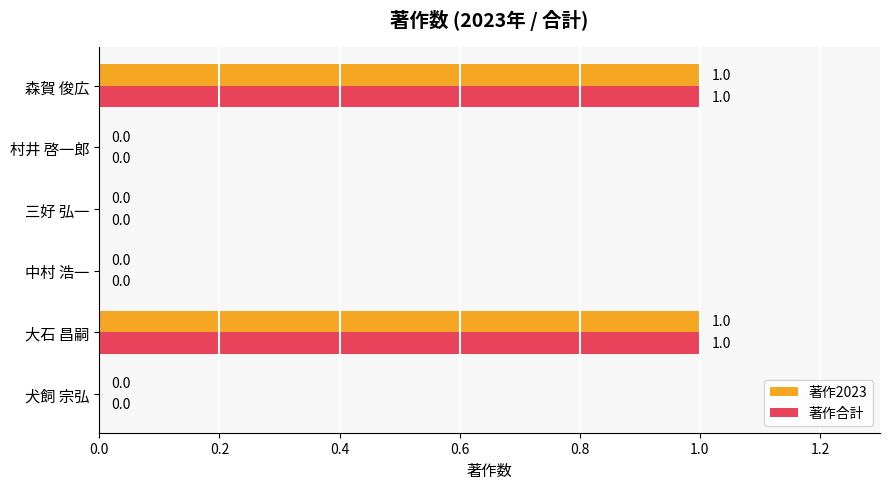

Is the value of 著作2023 at 中村 浩一 greater than the value of 著作合計 at 森賀 俊広?

No